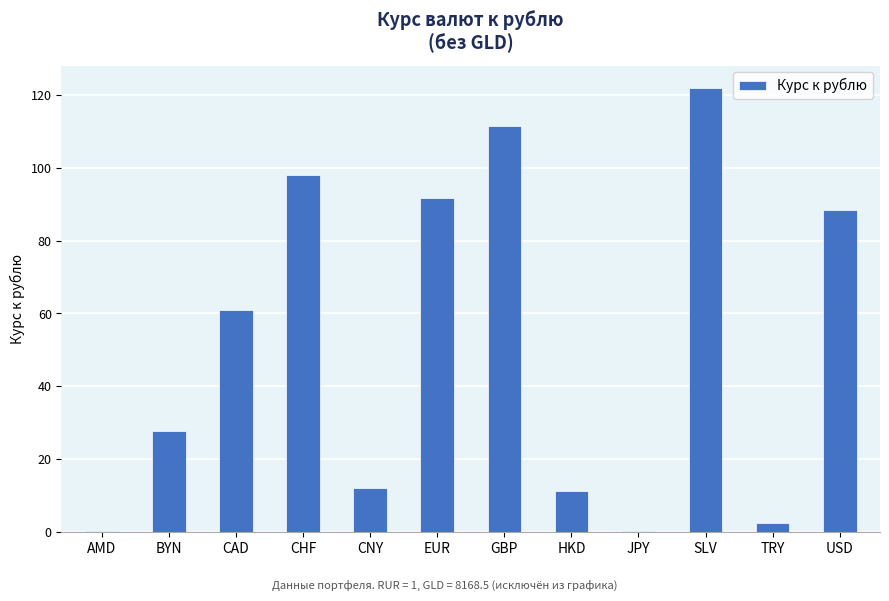

Is it true that the value at HKD is 20.1?

False